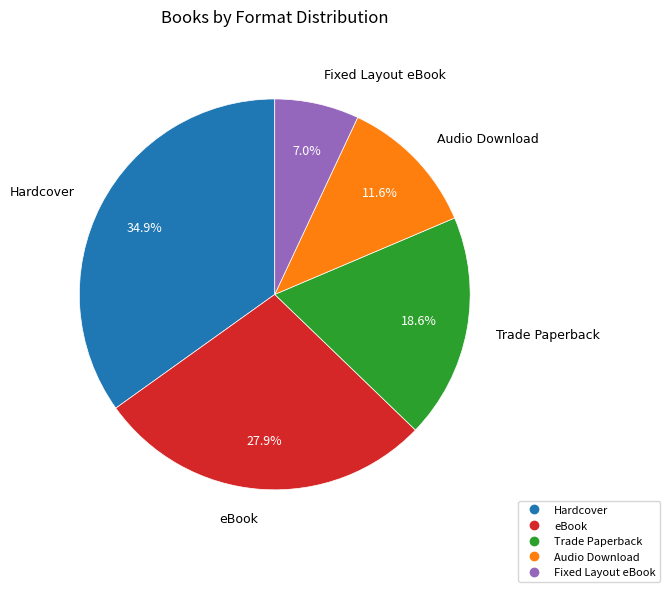

Is it true that eBook is 16% of the pie?

False